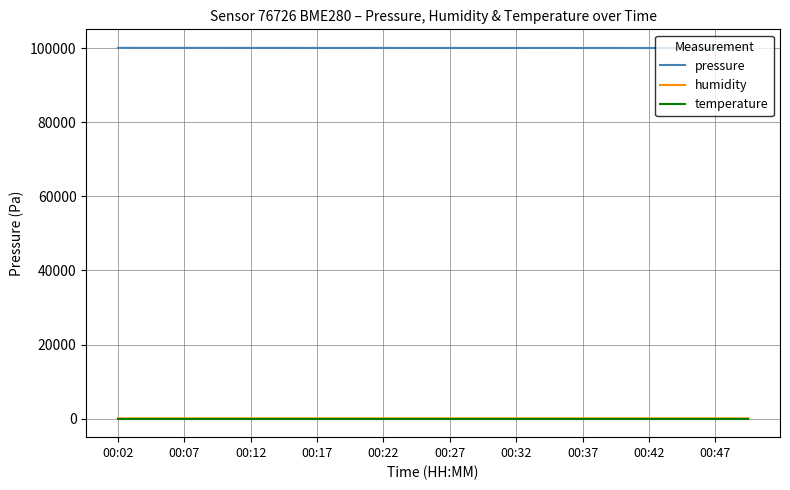

Which series has the largest total across all categories?

pressure